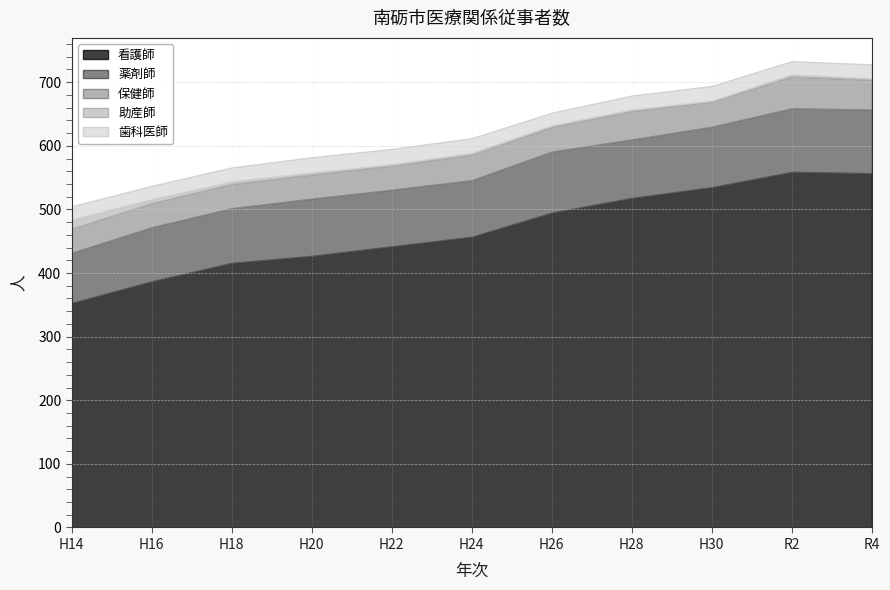

Where is 歯科医師 nearest to the value 22?

H18